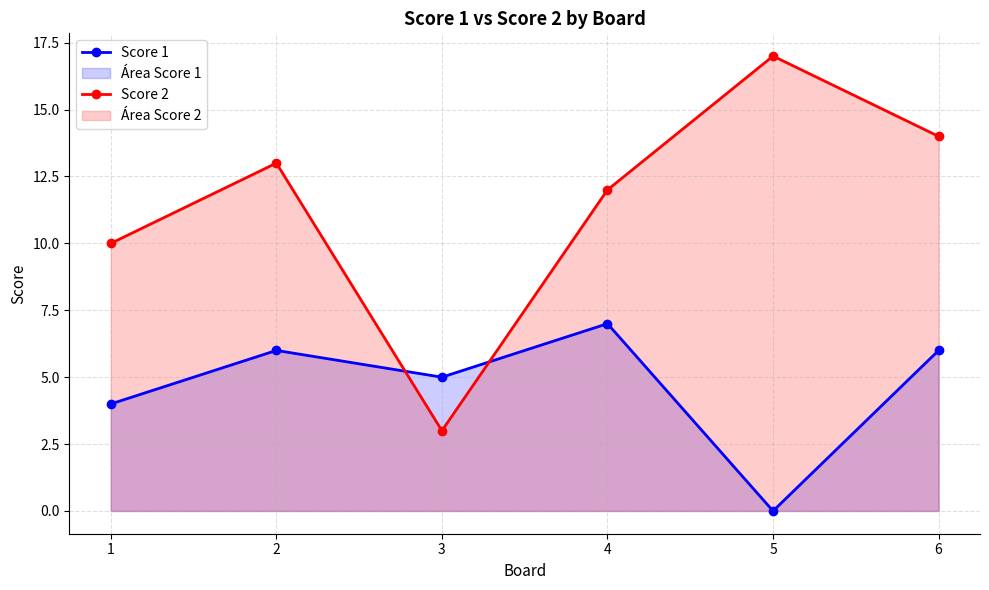

Rank the series at 5 from highest to lowest value.

Score 2, Score 1